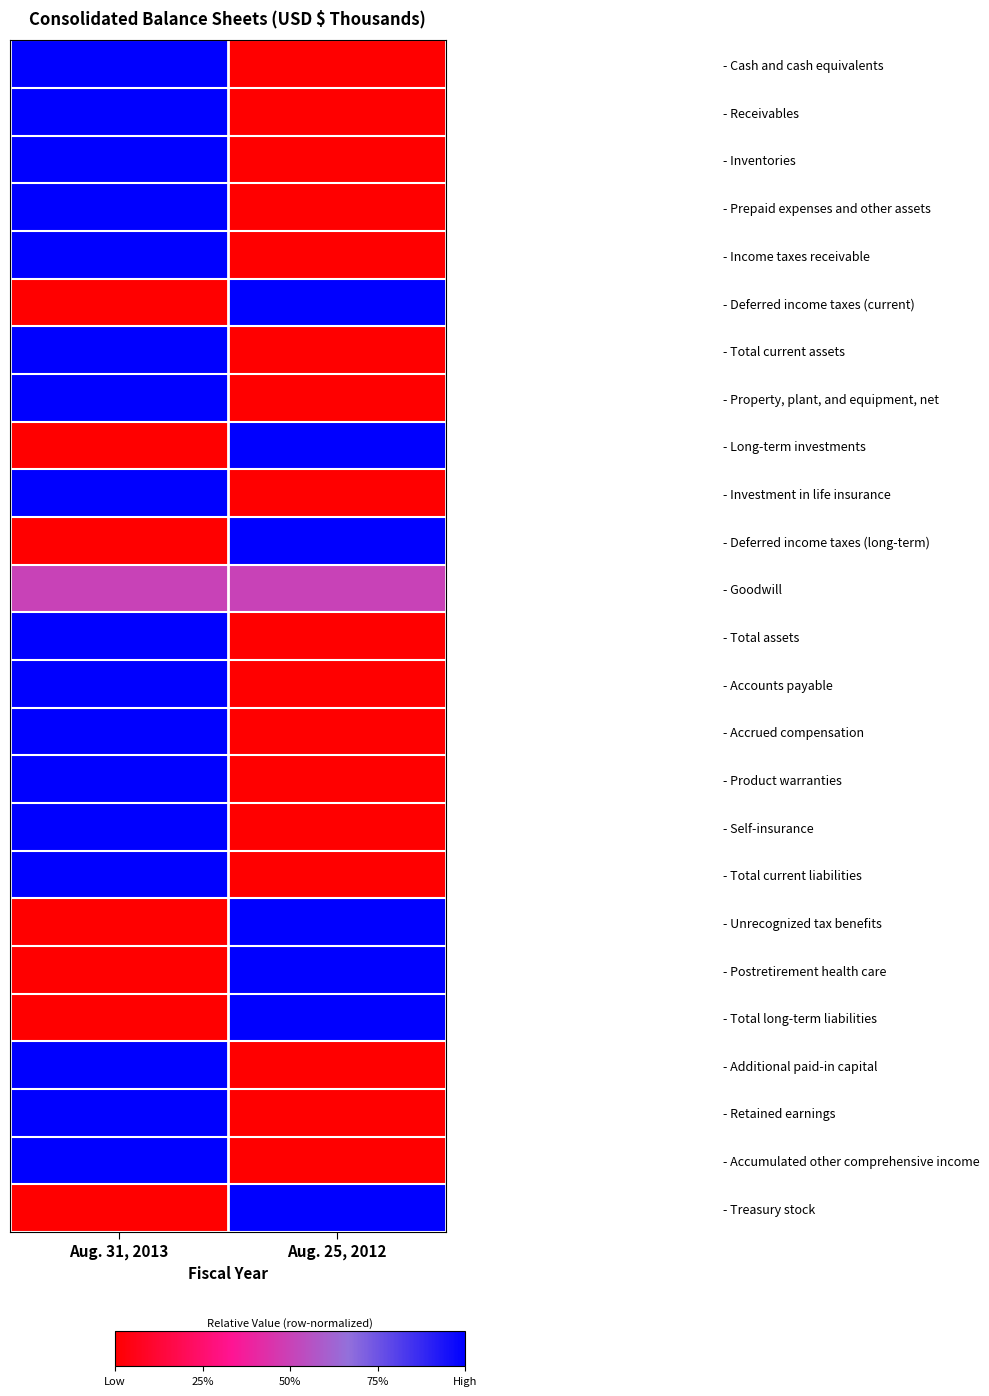

Reading left to right, list all the values displayed in this chart.

- Cash and cash equivalents: Aug. 31, 2013=1.0	Aug. 25, 2012=0.0
- Receivables: Aug. 31, 2013=1.0	Aug. 25, 2012=0.0
- Inventories: Aug. 31, 2013=1.0	Aug. 25, 2012=0.0
- Prepaid expenses and other assets: Aug. 31, 2013=1.0	Aug. 25, 2012=0.0
- Income taxes receivable: Aug. 31, 2013=1.0	Aug. 25, 2012=0.0
- Deferred income taxes (current): Aug. 31, 2013=0.0	Aug. 25, 2012=1.0
- Total current assets: Aug. 31, 2013=1.0	Aug. 25, 2012=0.0
- Property, plant, and equipment, net: Aug. 31, 2013=1.0	Aug. 25, 2012=0.0
- Long-term investments: Aug. 31, 2013=0.0	Aug. 25, 2012=1.0
- Investment in life insurance: Aug. 31, 2013=1.0	Aug. 25, 2012=0.0
- Deferred income taxes (long-term): Aug. 31, 2013=0.0	Aug. 25, 2012=1.0
- Goodwill: Aug. 31, 2013=0.5	Aug. 25, 2012=0.5
- Total assets: Aug. 31, 2013=1.0	Aug. 25, 2012=0.0
- Accounts payable: Aug. 31, 2013=1.0	Aug. 25, 2012=0.0
- Accrued compensation: Aug. 31, 2013=1.0	Aug. 25, 2012=0.0
- Product warranties: Aug. 31, 2013=1.0	Aug. 25, 2012=0.0
- Self-insurance: Aug. 31, 2013=1.0	Aug. 25, 2012=0.0
- Total current liabilities: Aug. 31, 2013=1.0	Aug. 25, 2012=0.0
- Unrecognized tax benefits: Aug. 31, 2013=0.0	Aug. 25, 2012=1.0
- Postretirement health care: Aug. 31, 2013=0.0	Aug. 25, 2012=1.0
- Total long-term liabilities: Aug. 31, 2013=0.0	Aug. 25, 2012=1.0
- Additional paid-in capital: Aug. 31, 2013=1.0	Aug. 25, 2012=0.0
- Retained earnings: Aug. 31, 2013=1.0	Aug. 25, 2012=0.0
- Accumulated other comprehensive income: Aug. 31, 2013=1.0	Aug. 25, 2012=0.0
- Treasury stock: Aug. 31, 2013=0.0	Aug. 25, 2012=1.0